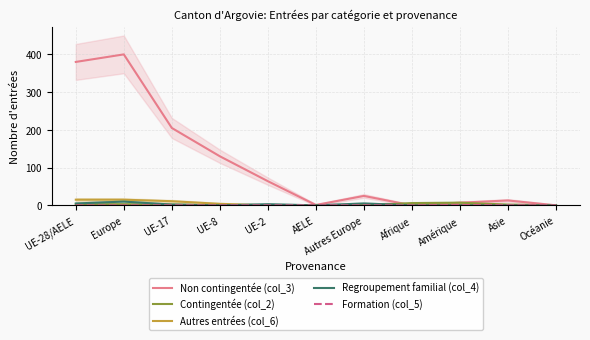

True or false: Contingentée (col_2) has a value of 0 at AELE.

True